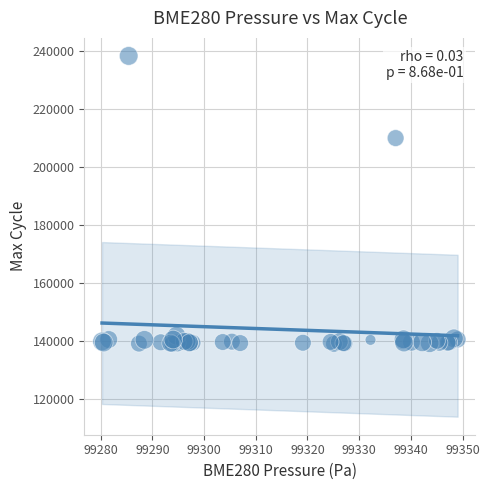

What Y value in the scatter plot is closest to 188637?

209944